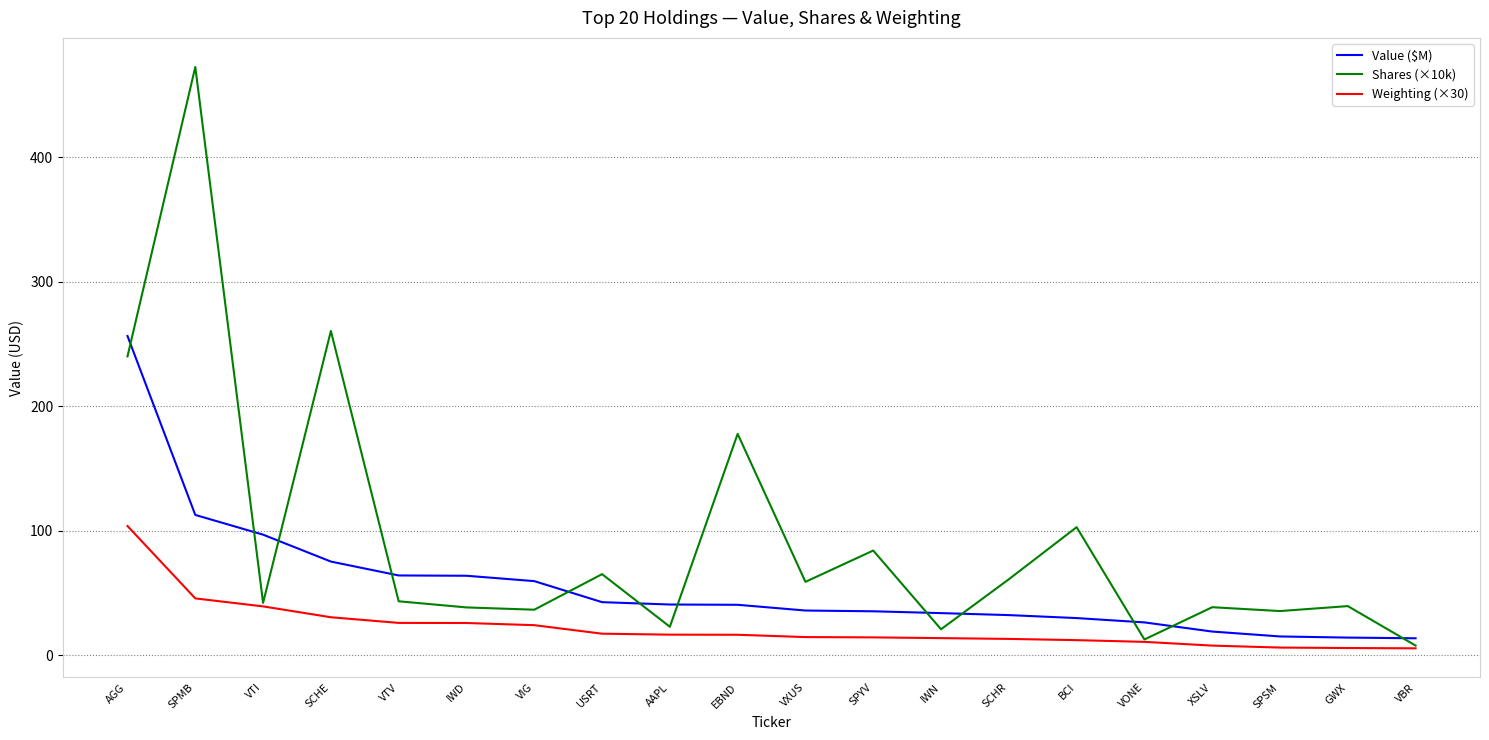

True or false: Value ($M) has a value of 15.0 at SPSM.

True